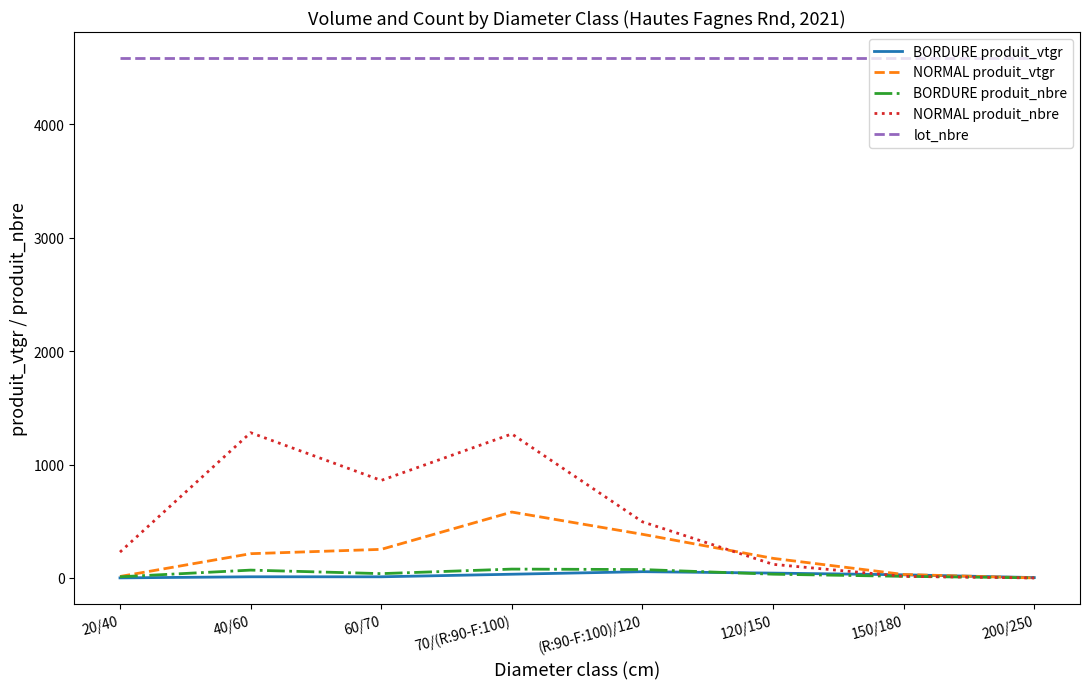

Which series changed the most between 70/(R:90-F:100) and 120/150?

NORMAL produit_nbre